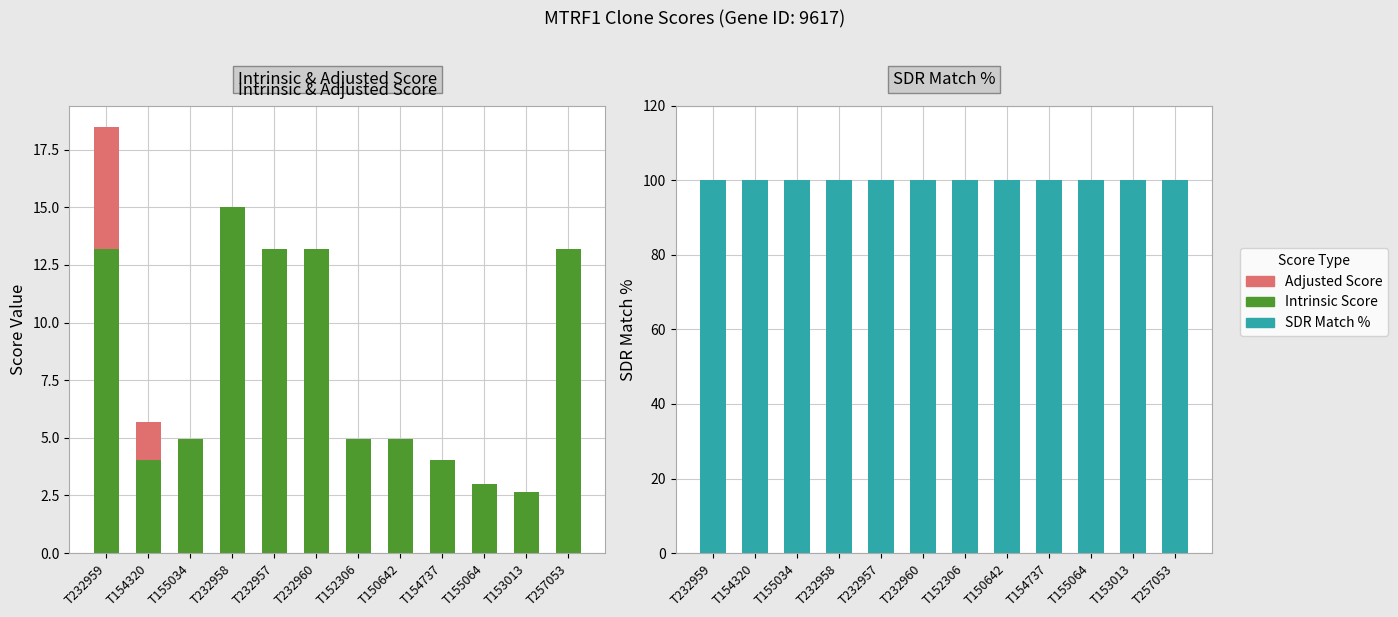

Reading left to right, list all the values displayed in this chart.

Intrinsic Score: 13.2	4.0	5.0	15.0	13.2	13.2	5.0	5.0	4.0	3.0	2.6	13.2
Adjusted Score: 5.3	1.6	0.0	0.0	0.0	0.0	0.0	0.0	0.0	0.0	0.0	0.0
SDR Match %: 100.0	100.0	100.0	100.0	100.0	100.0	100.0	100.0	100.0	100.0	100.0	100.0